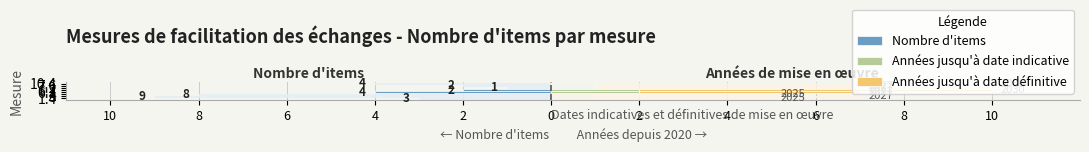

How many values in the Années jusqu'à date indicative series are below 1?

2